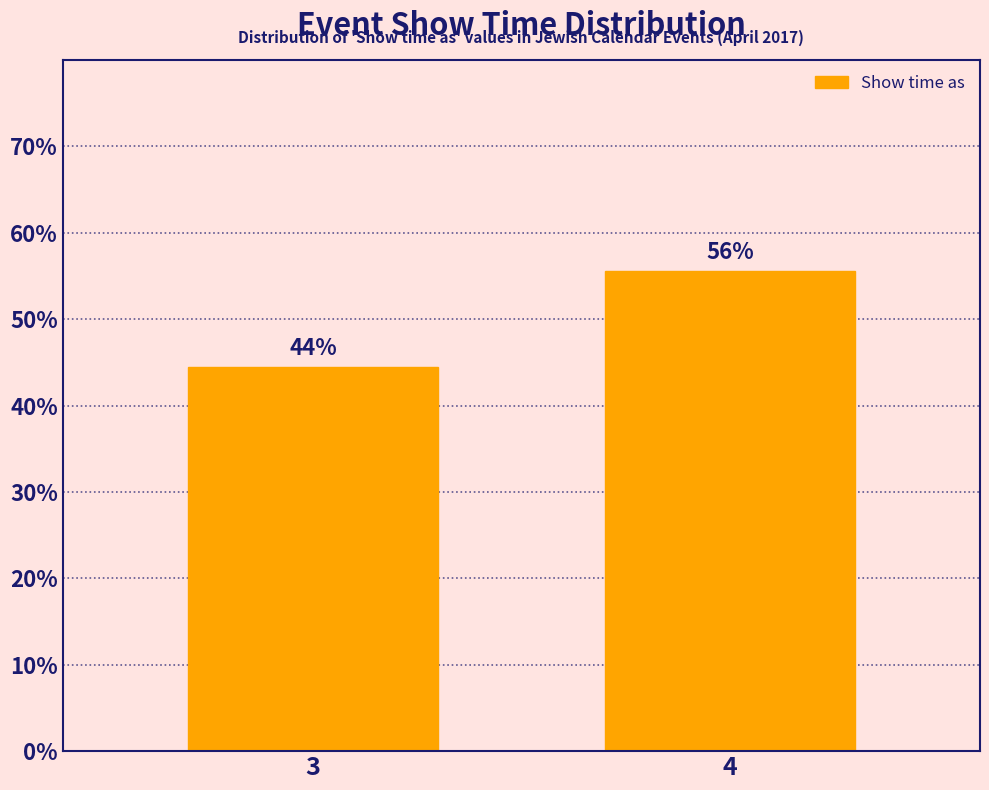

How many bars are there in total?

2